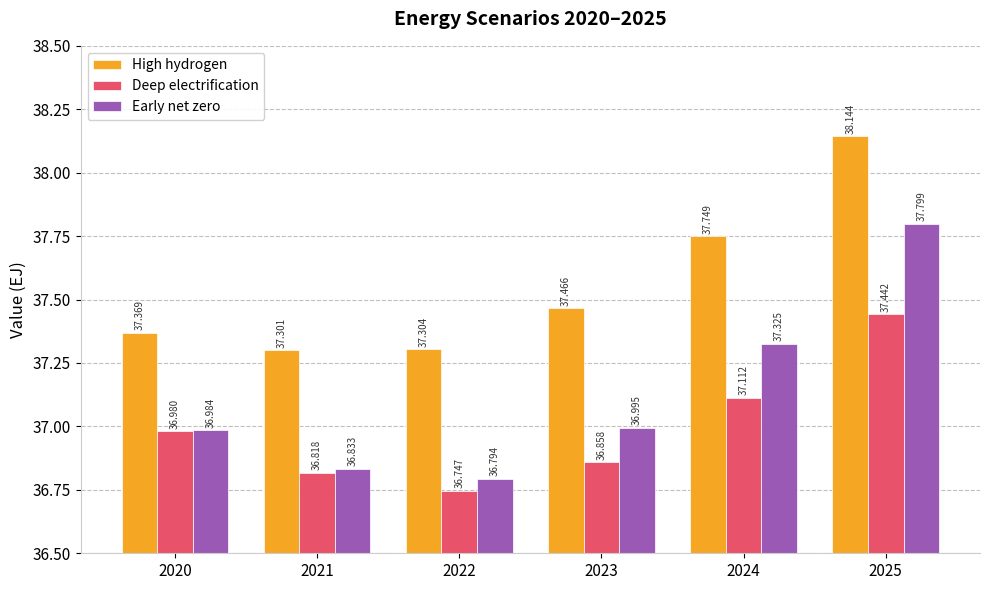

Which series has the widest spread of values?

Early net zero